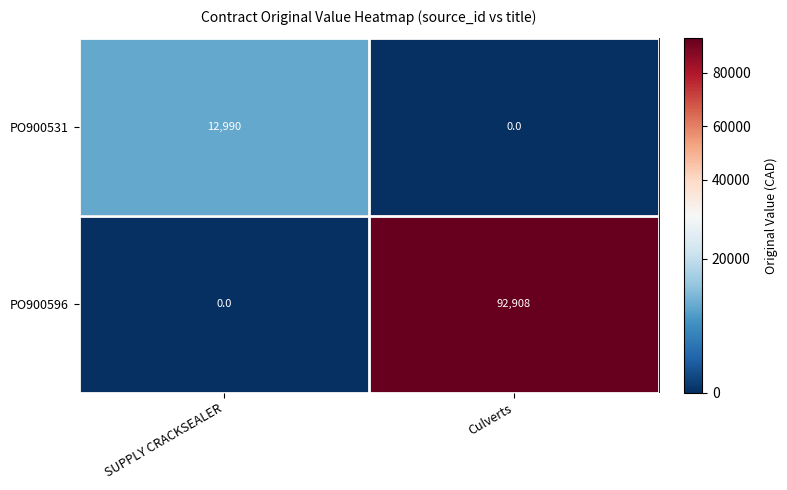

Is it true that PO900531 equals 6205 at Culverts?

False